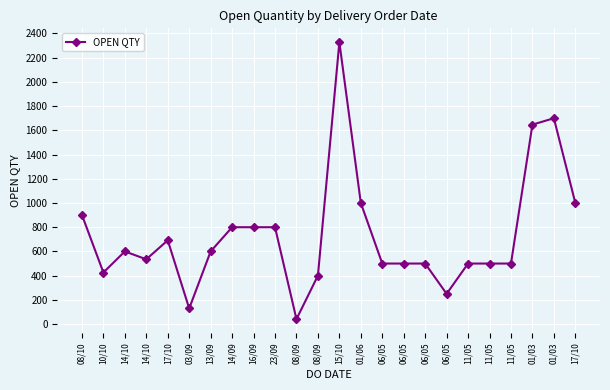

List the labels in order of value, largest first.

15/10, 01/03, 01/03, 01/06, 17/10, 08/10, 14/09, 16/09, 23/09, 17/10, 14/10, 13/09, 14/10, 06/05, 06/05, 06/05, 11/05, 11/05, 11/05, 10/10, 08/09, 06/05, 03/09, 08/09